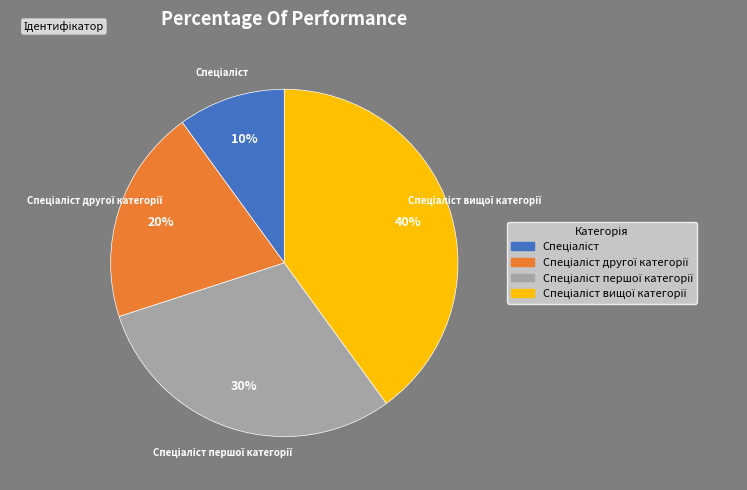

Does any single category account for the majority?

No